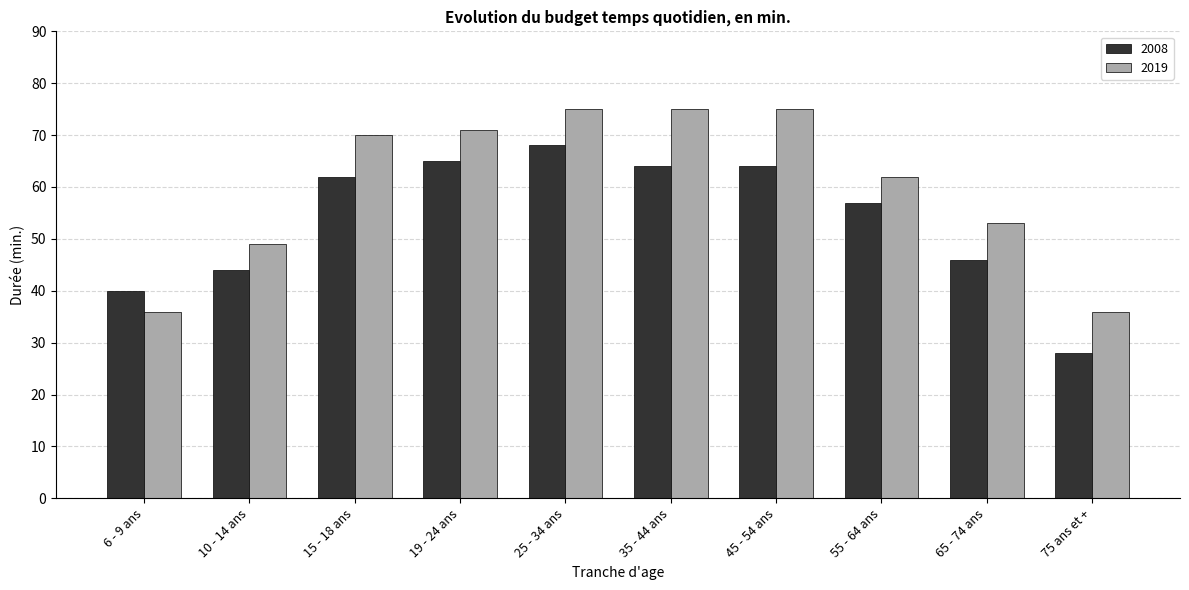

At which category is the sum across all series the highest?

25 - 34 ans